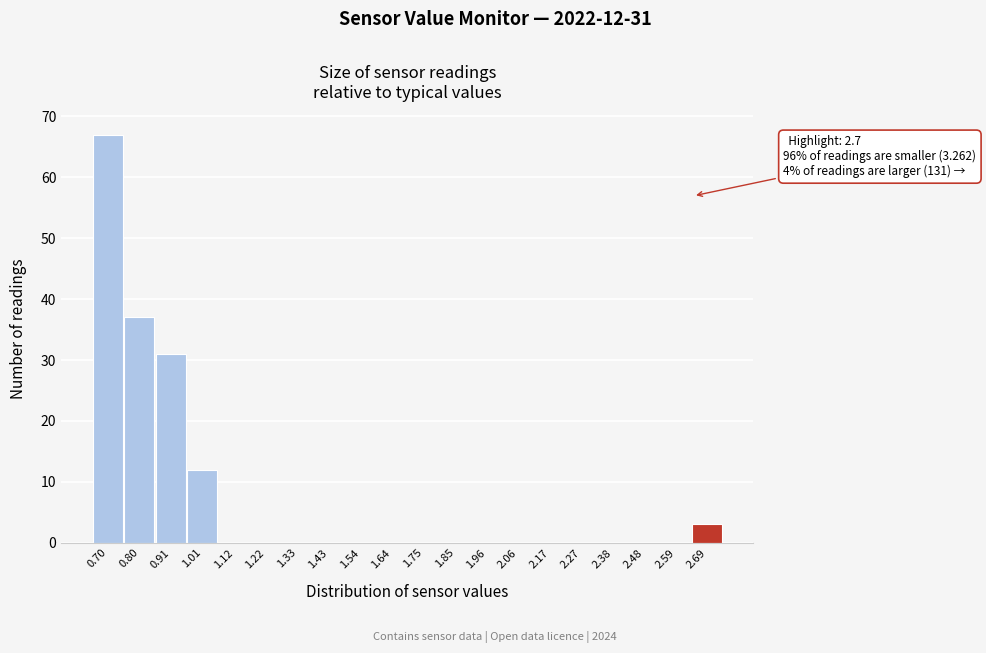

Reading left to right, extract all data points from this chart.

0.70=67	0.80=37	0.91=31	1.01=12	1.12=0	1.22=0	1.33=0	1.43=0	1.54=0	1.64=0	1.75=0	1.85=0	1.96=0	2.06=0	2.17=0	2.27=0	2.38=0	2.48=0	2.59=0	2.69=3